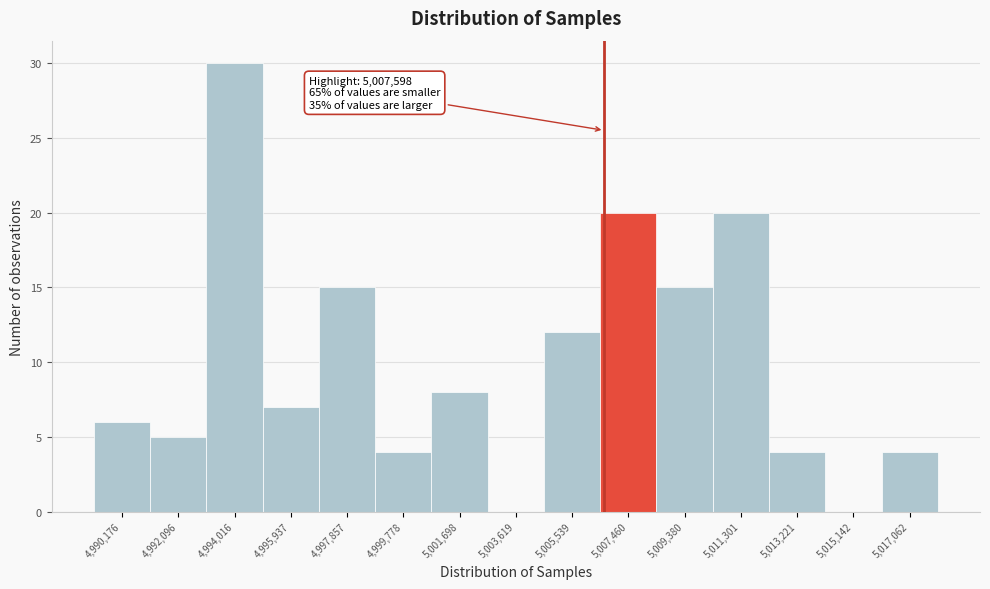

Reading left to right, list all the values displayed in this chart.

4,990,176=6	4,992,096=5	4,994,016=30	4,995,937=7	4,997,857=15	4,999,778=4	5,001,698=8	5,003,619=0	5,005,539=12	5,007,460=20	5,009,380=15	5,011,301=20	5,013,221=4	5,015,142=0	5,017,062=4